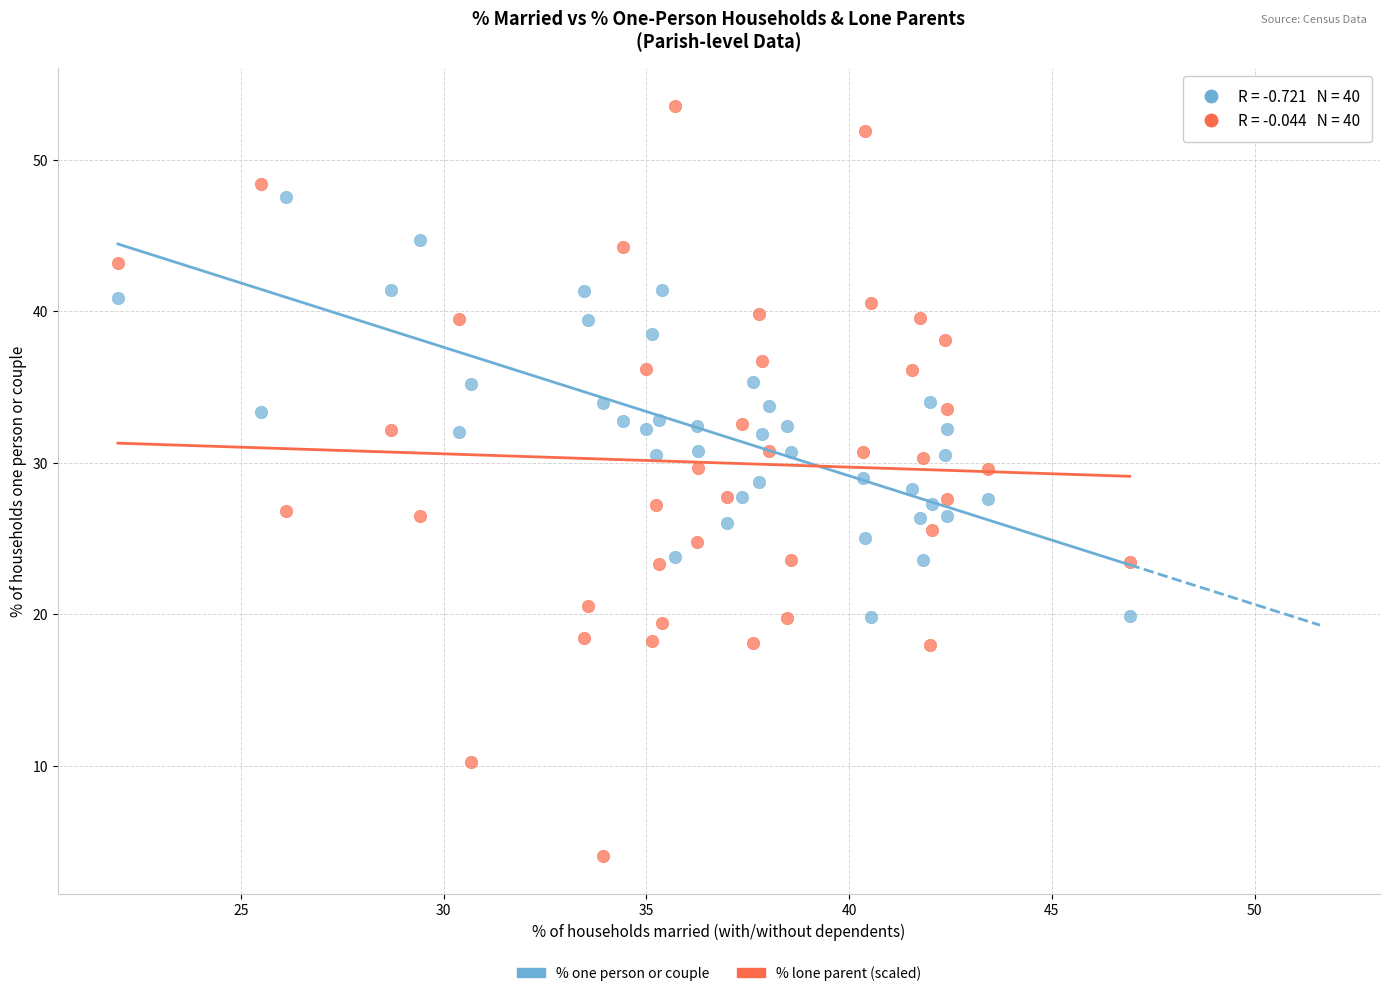

Across all data points, what is the range of Y values (max minus min)?

49.6